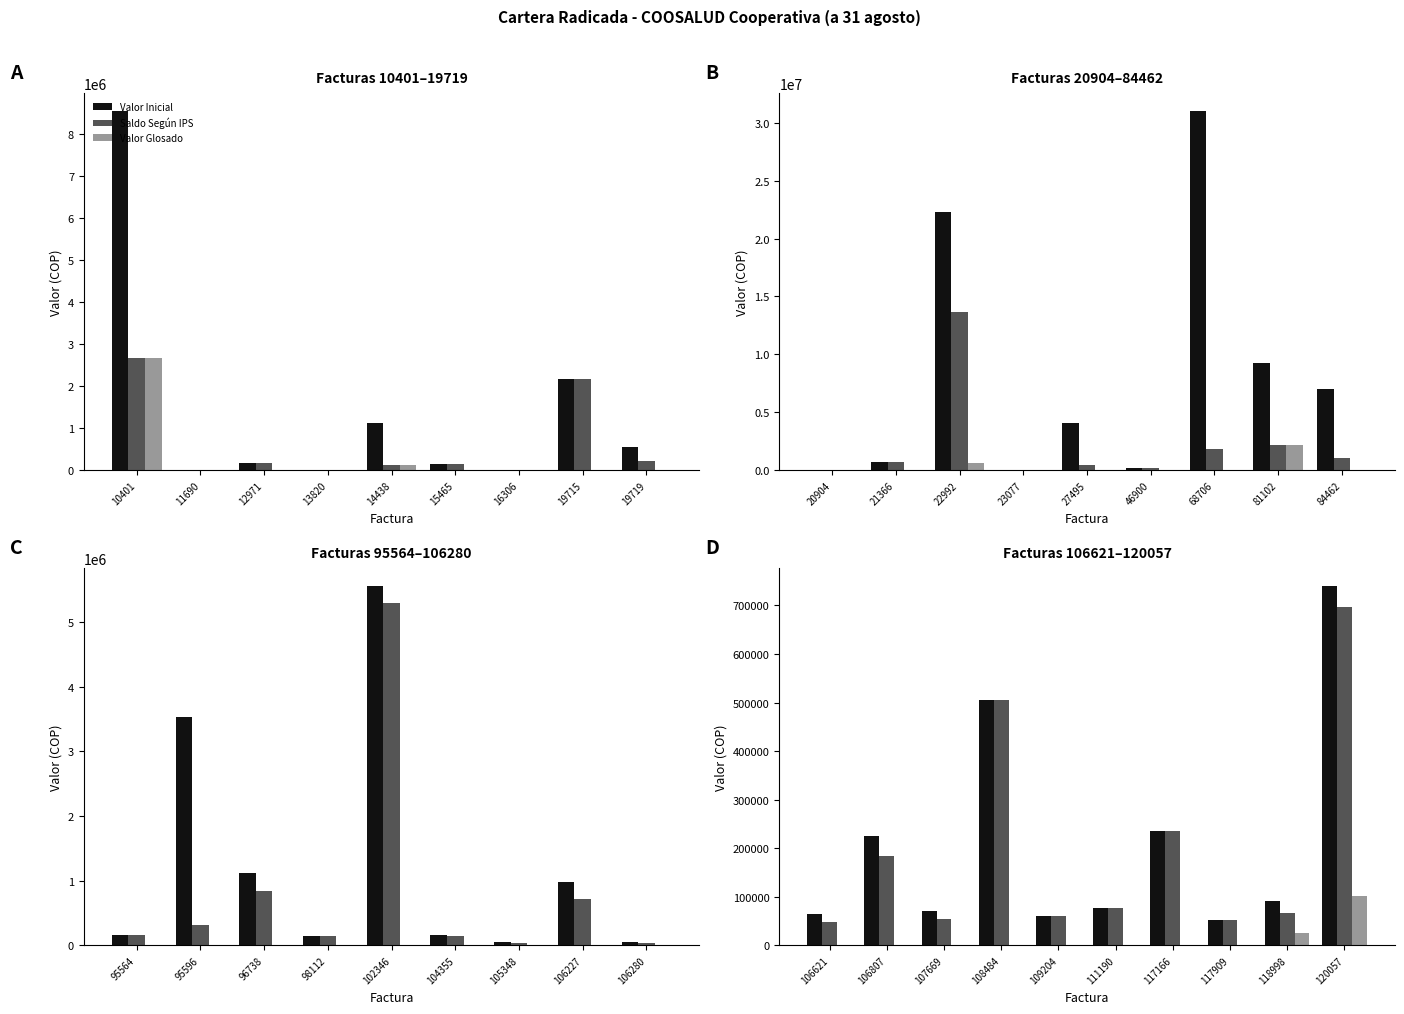

The Valor Glosado series shows 35665 at 109204. True or false?

False